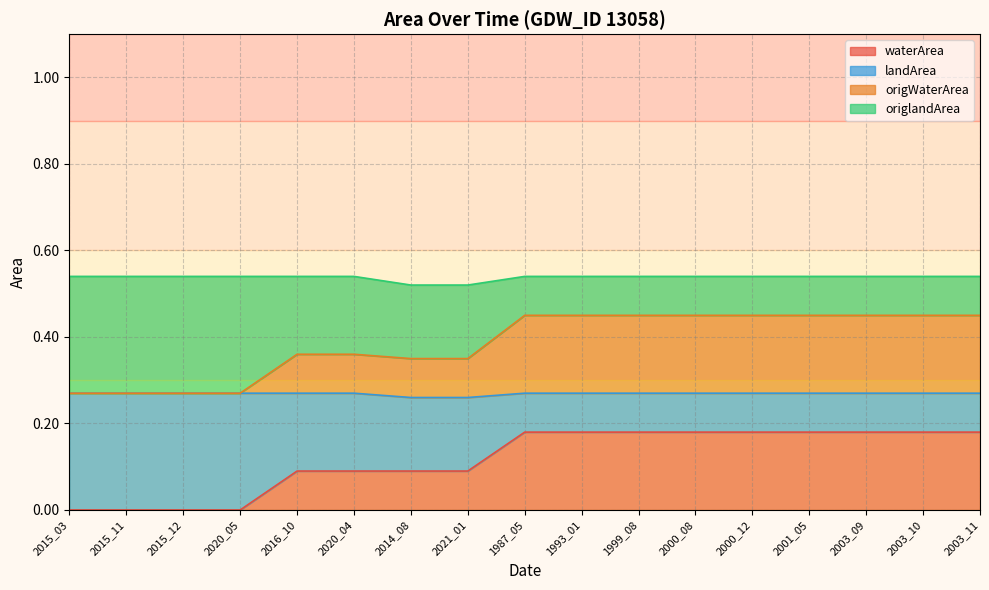

Which series changed the most between 2020_05 and 2021_01?

waterArea